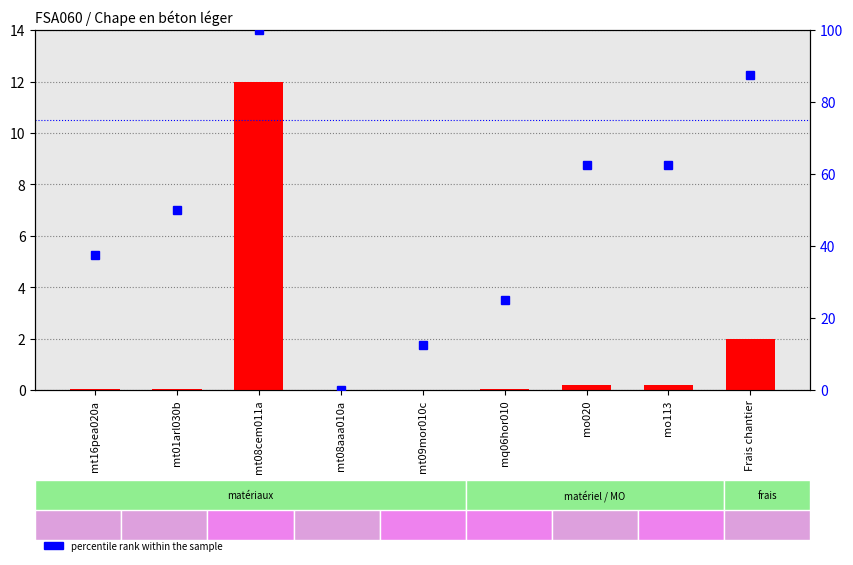

How many categories are shown in the chart?

9